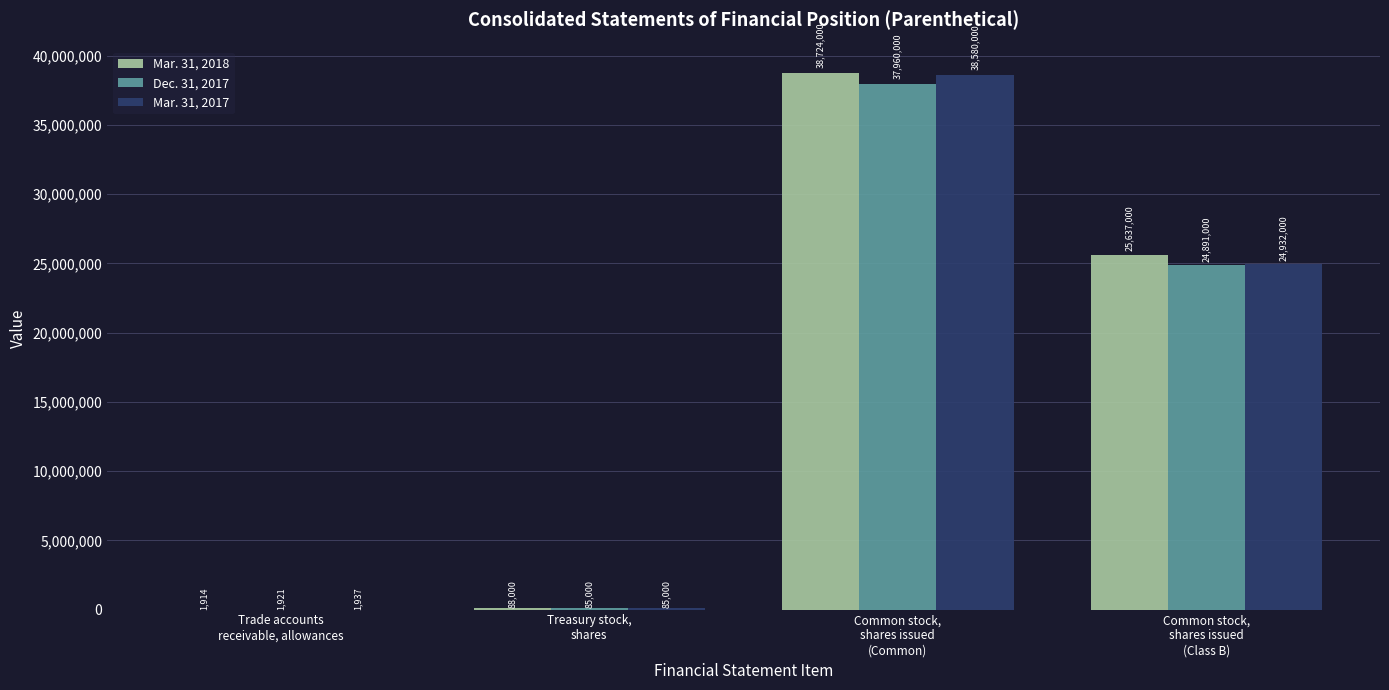

Which series has the largest total across all categories?

Mar. 31, 2018